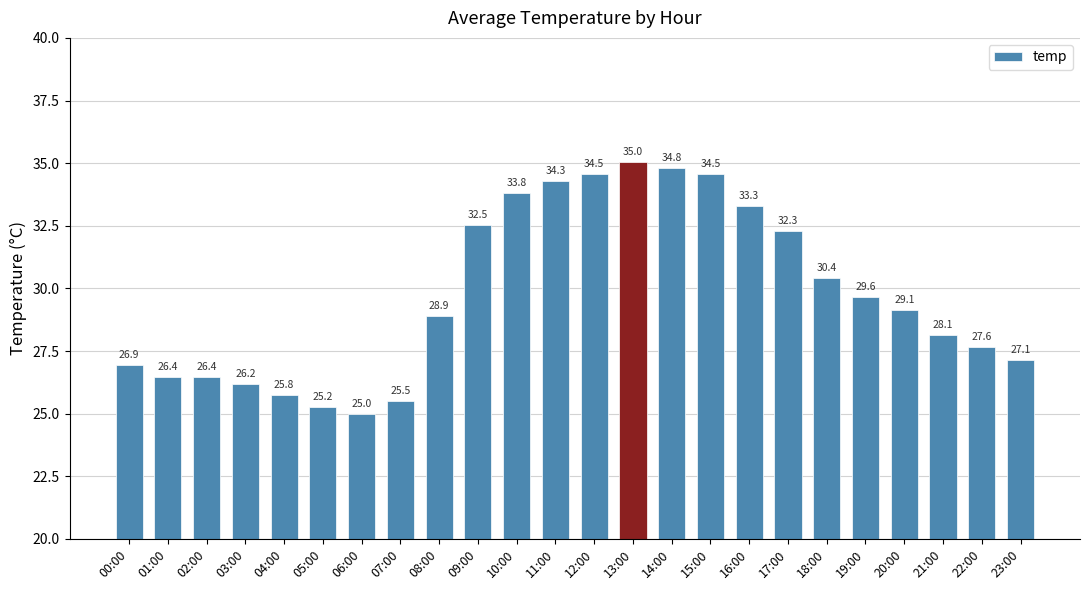

Where does the data first go above 29?

09:00